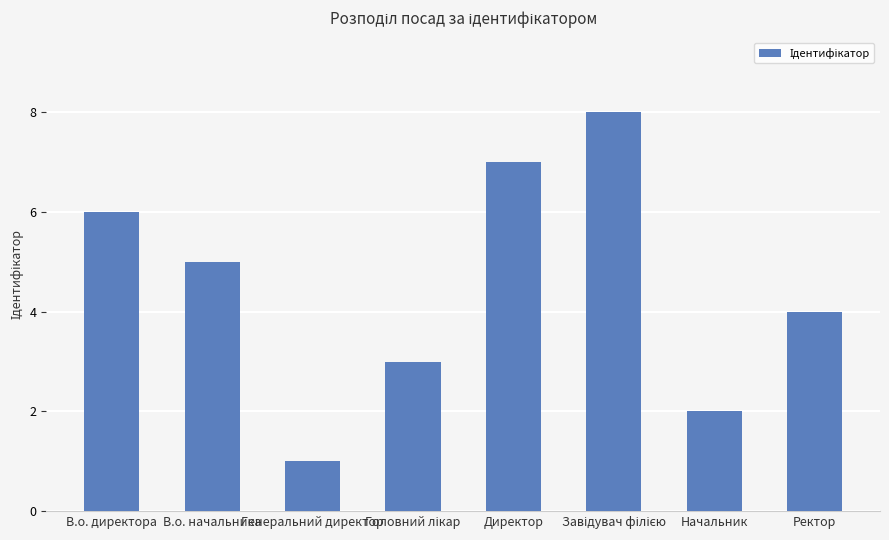

Reading left to right, extract all data points from this chart.

6	5	1	3	7	8	2	4